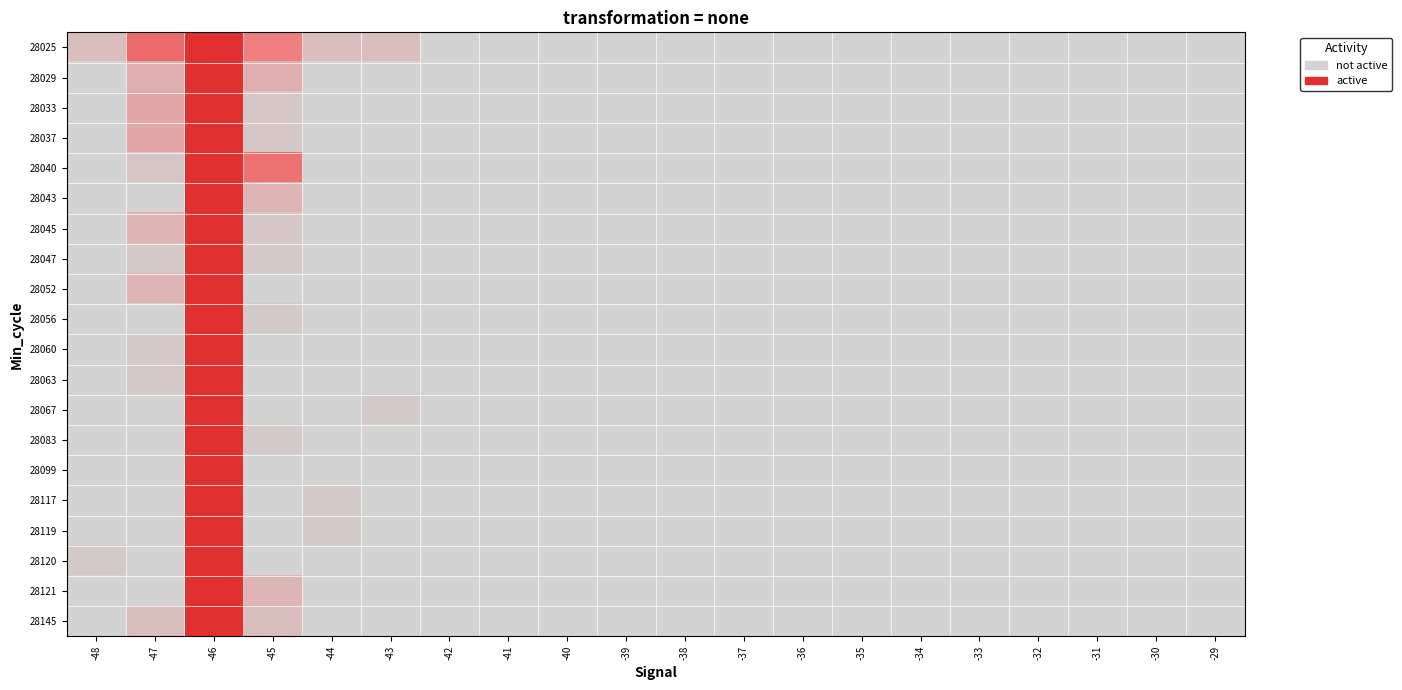

How many data points does each series have?

20